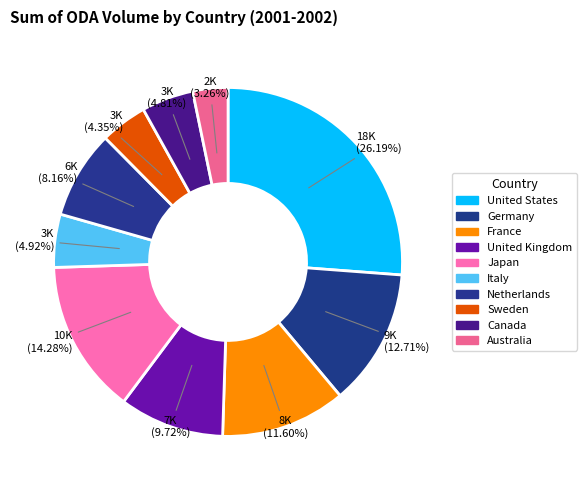

Count the number of slices in the pie.

10